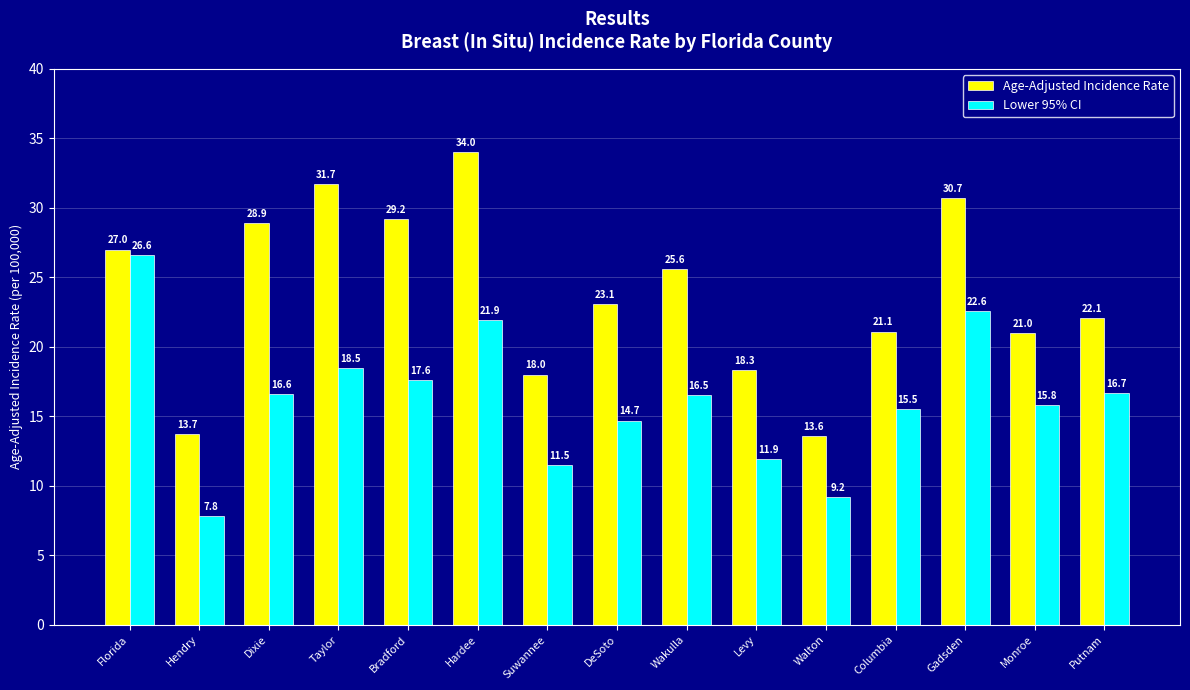

At which label does Age-Adjusted Incidence Rate reach its peak?

Hardee